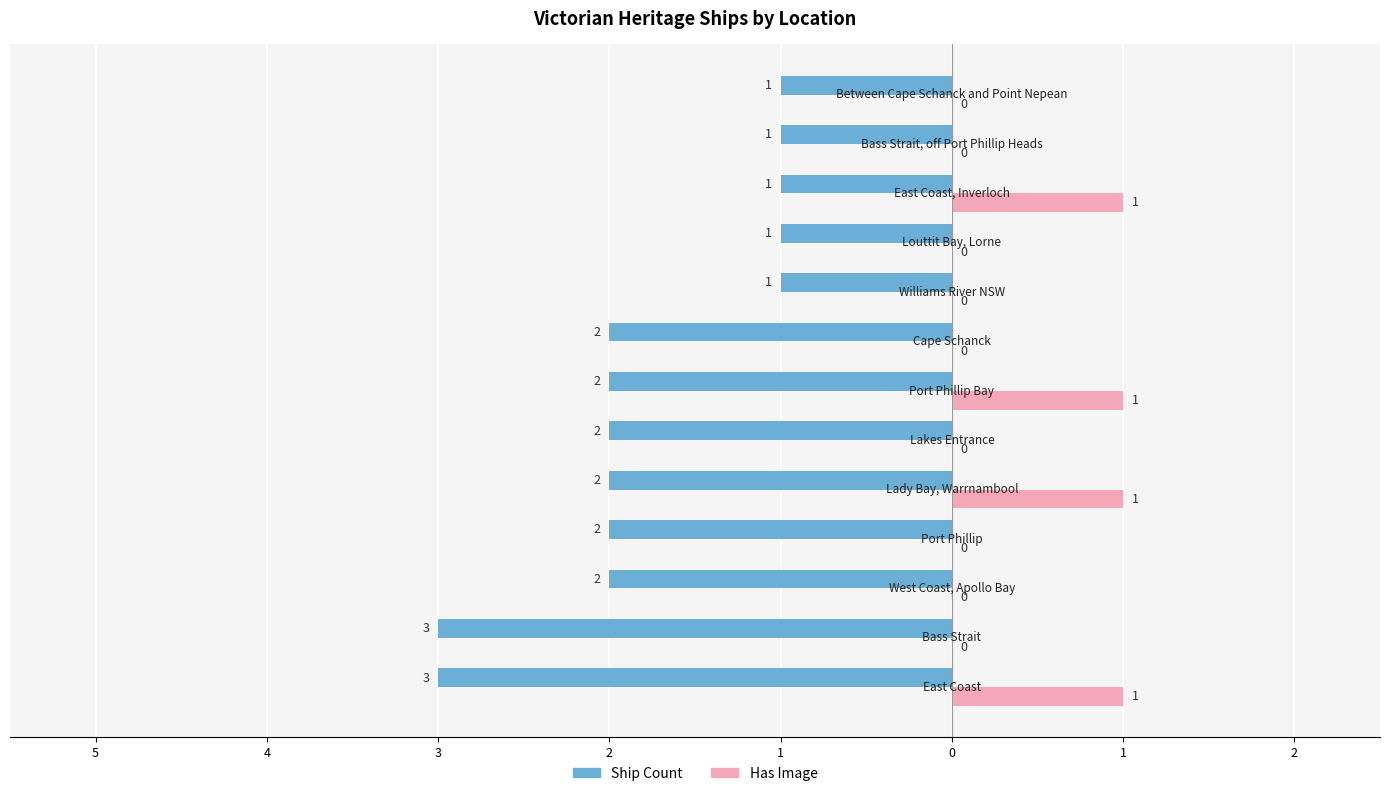

What is the difference between the maximum and minimum values in the Ship Count series?

2